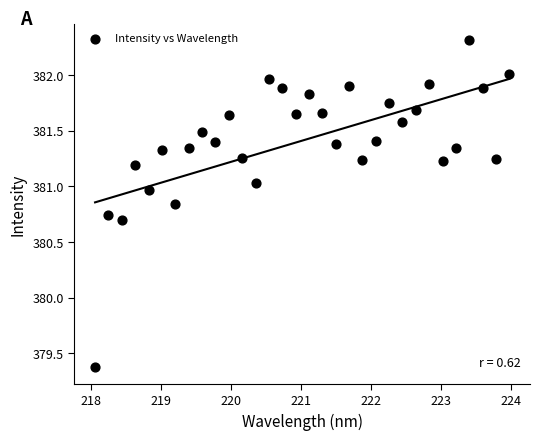

What Y value in the scatter plot is closest to 380?

379.4